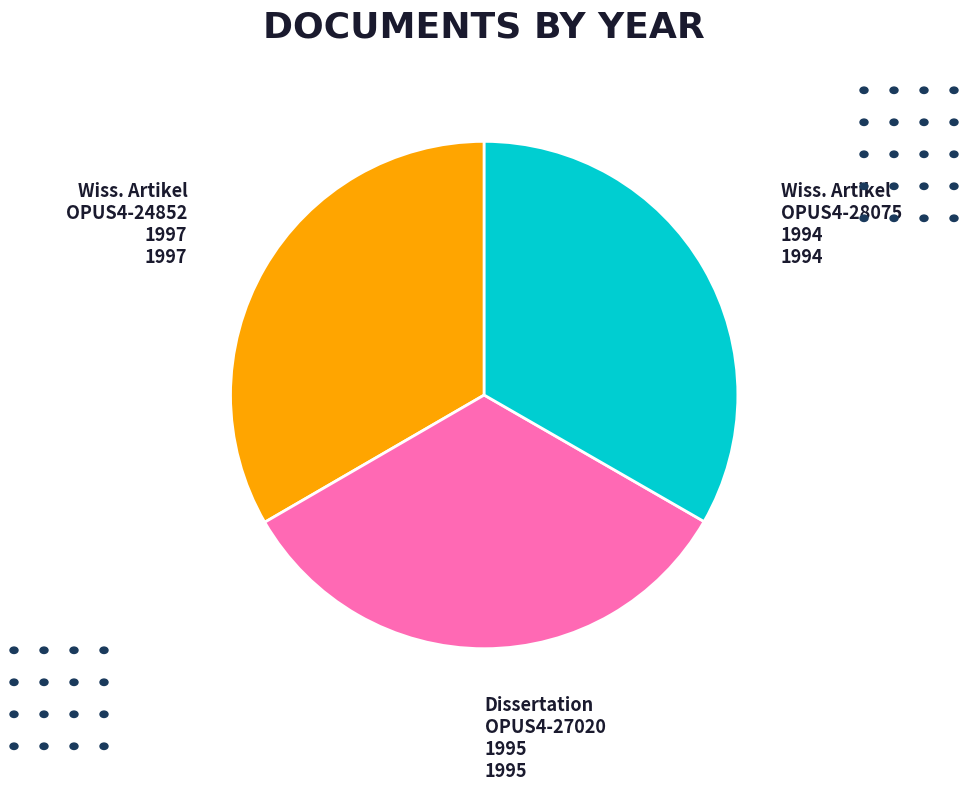

Is there a majority slice in this chart?

No